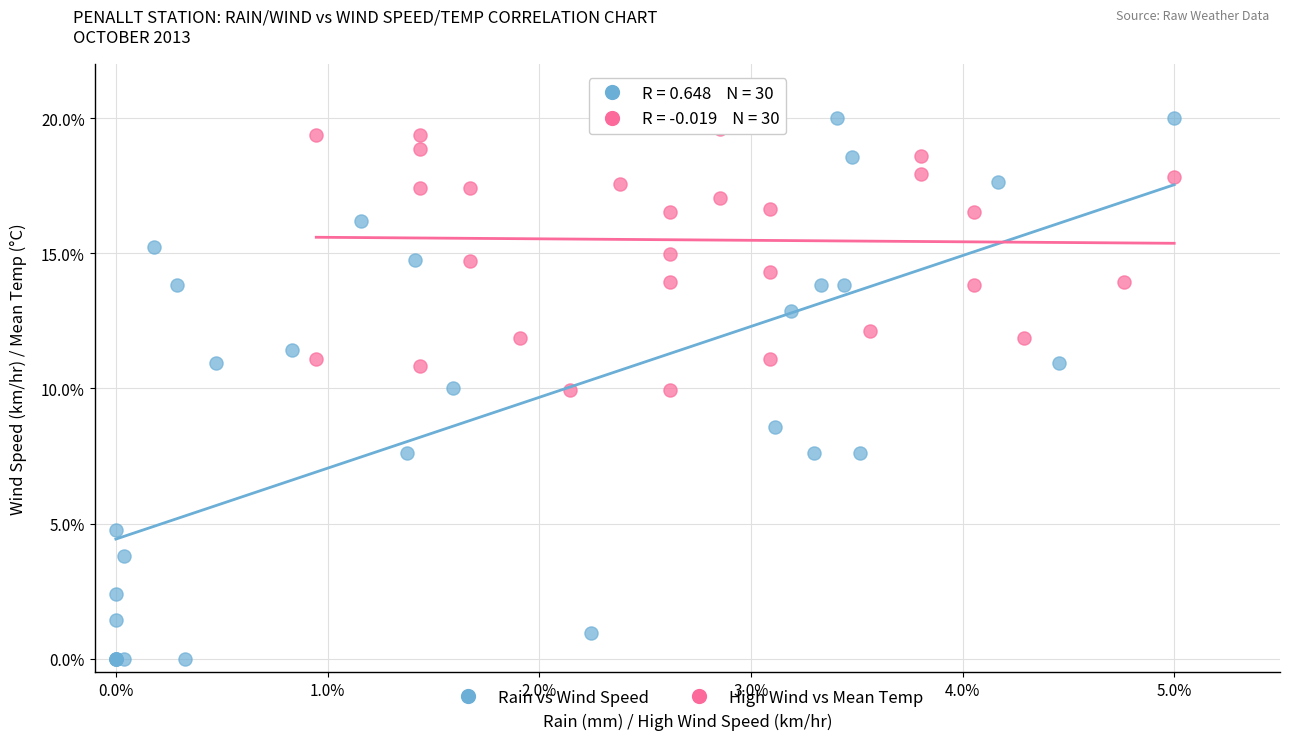

Which series has the widest spread of Y values?

Rain vs Wind Speed